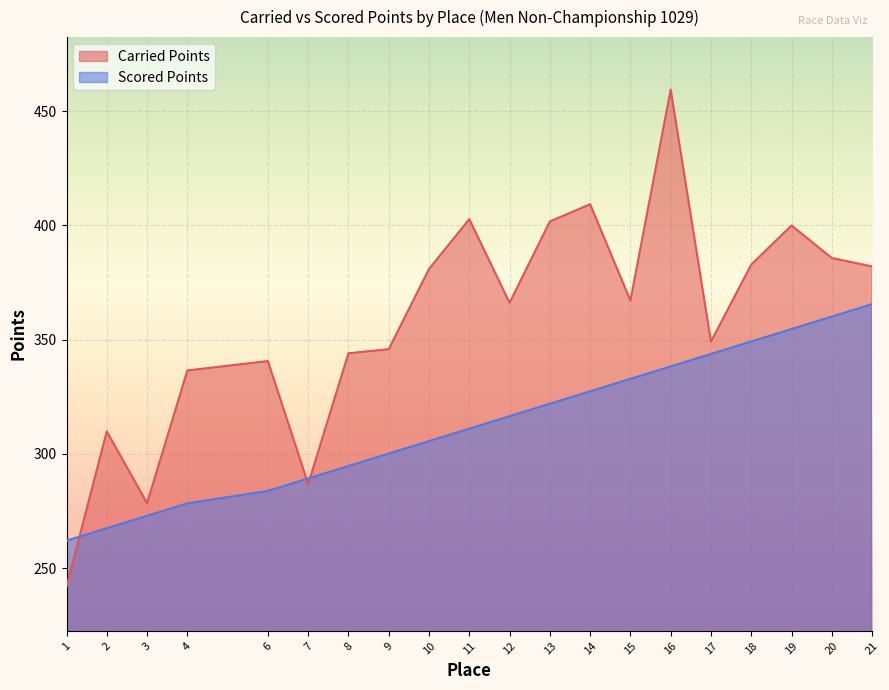

What is the spread (max minus min) of values at 15?

34.2